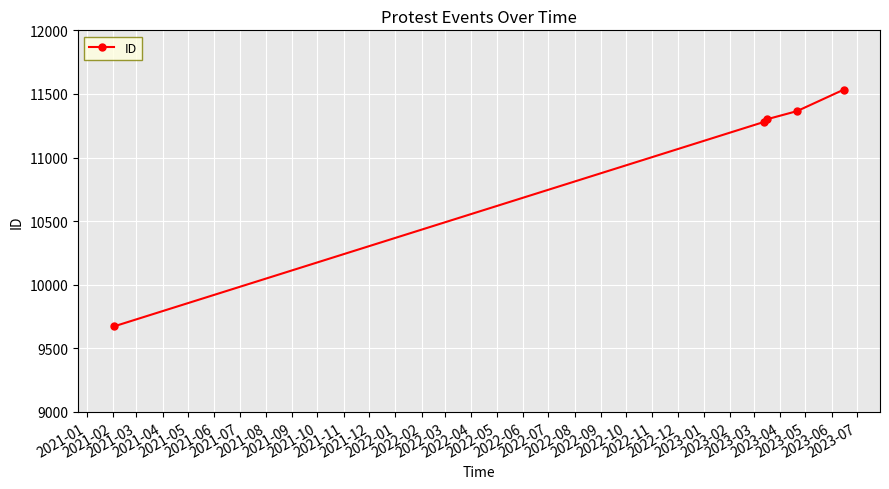

Reading right to left, what are all the values shown in this chart?

11533	11365	11302	11280	9674